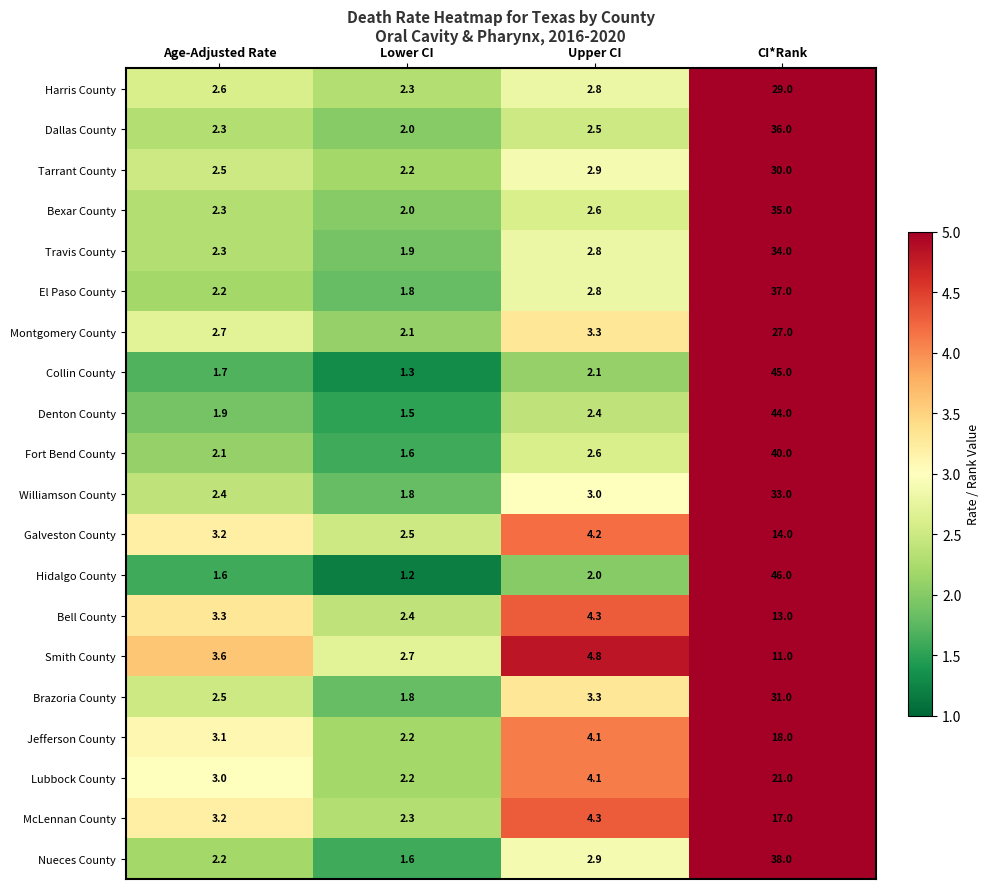

At which category is the sum across all series the highest?

CI*Rank